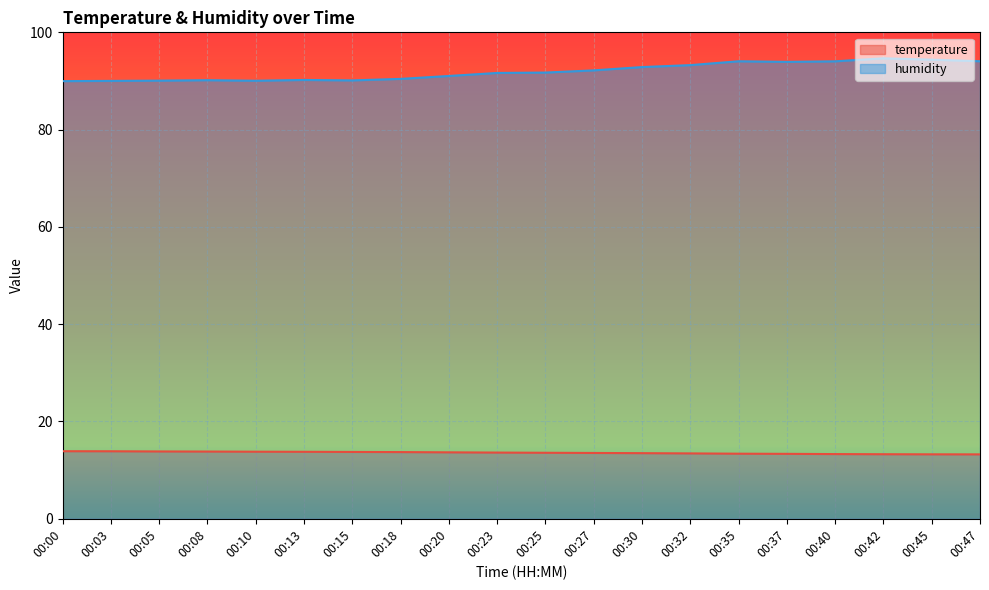

Reading left to right, what are all the values shown in this chart?

temperature: 13.9	13.9	13.8	13.8	13.8	13.8	13.7	13.7	13.7	13.6	13.6	13.5	13.5	13.4	13.4	13.3	13.3	13.3	13.2	13.2
humidity: 90.0	90.0	90.1	90.2	90.0	90.2	90.1	90.4	91.0	91.7	91.7	92.2	92.9	93.3	94.0	93.9	94.0	94.7	94.4	94.1